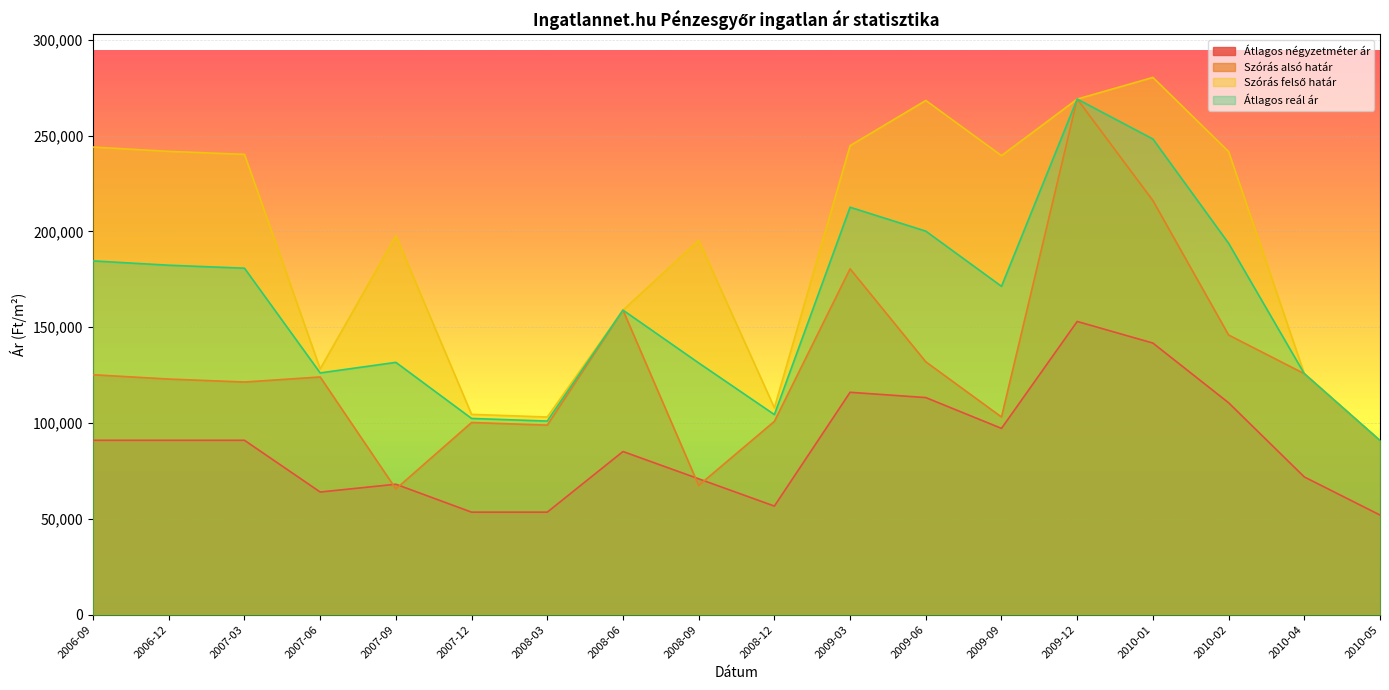

True or false: Átlagos reál ár has more than 1 interior local peaks.

True